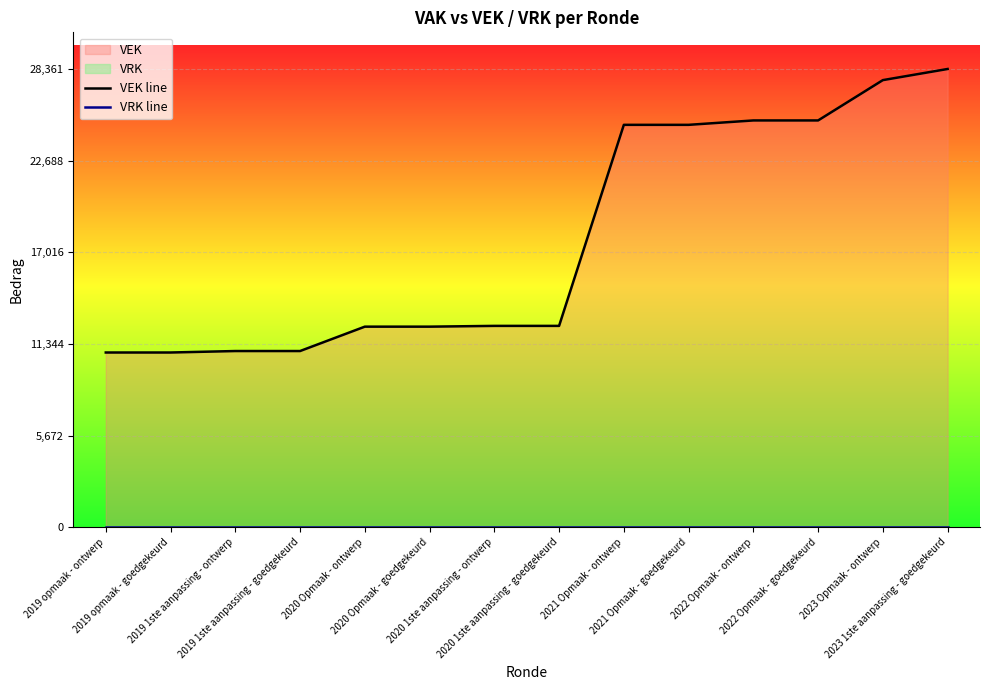

True or false: VEK line has more than 0 points higher than both neighbors.

False